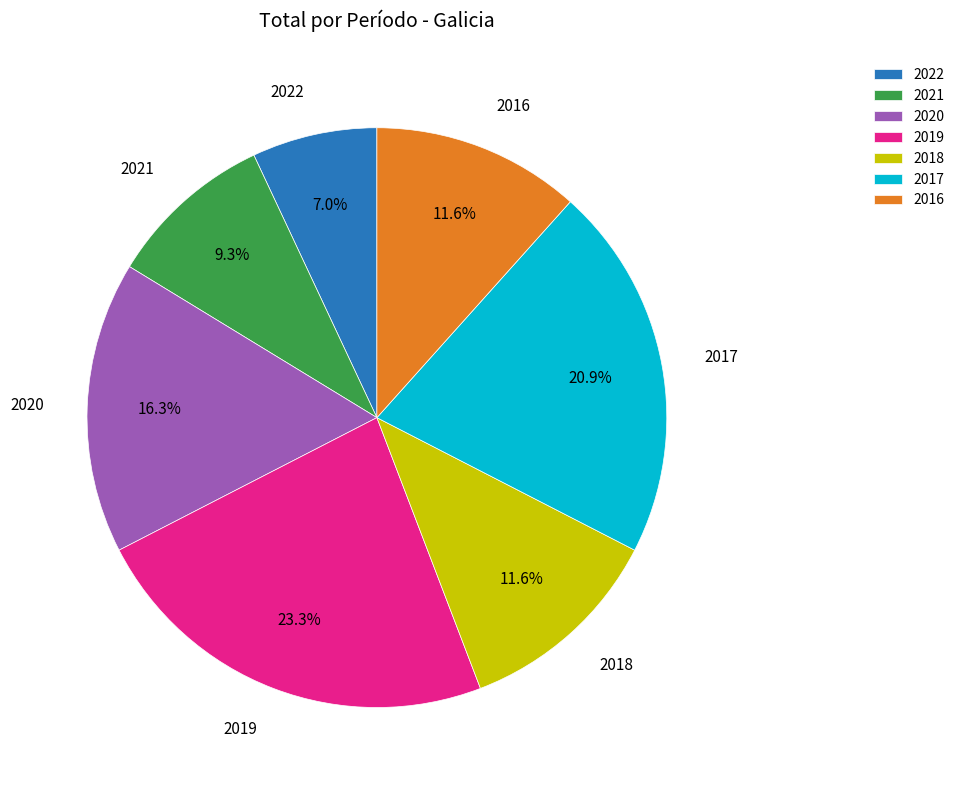

Which category has the biggest portion of the pie?

2019